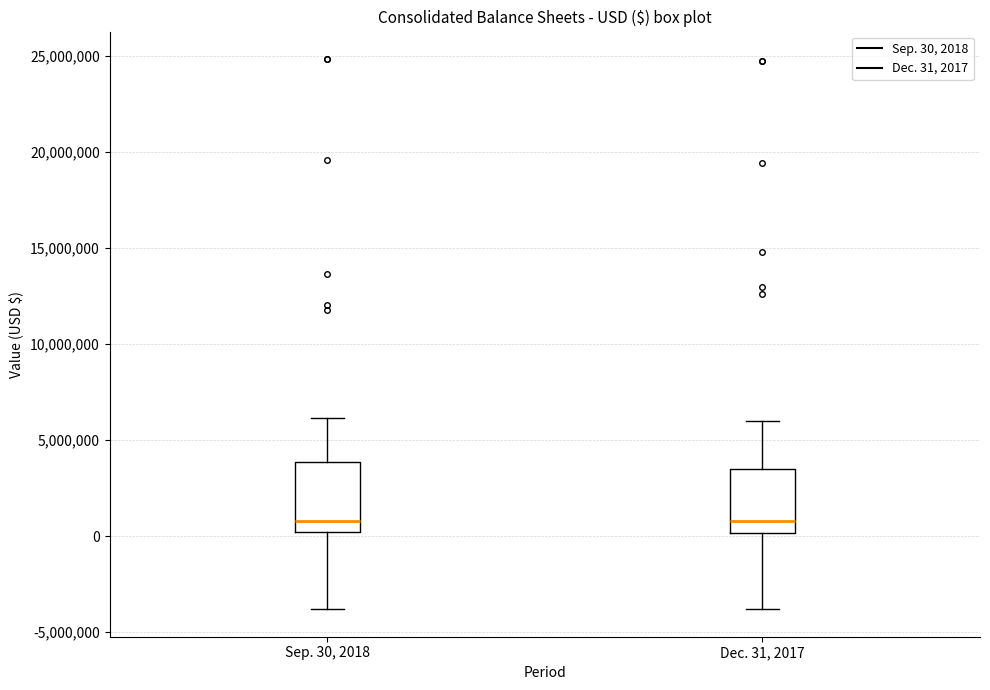

Where does the median line of the box for Sep. 30, 2018 sit on the y-axis? The values are not printed on the chart, so give them approximately, as read against the axis.

1000000